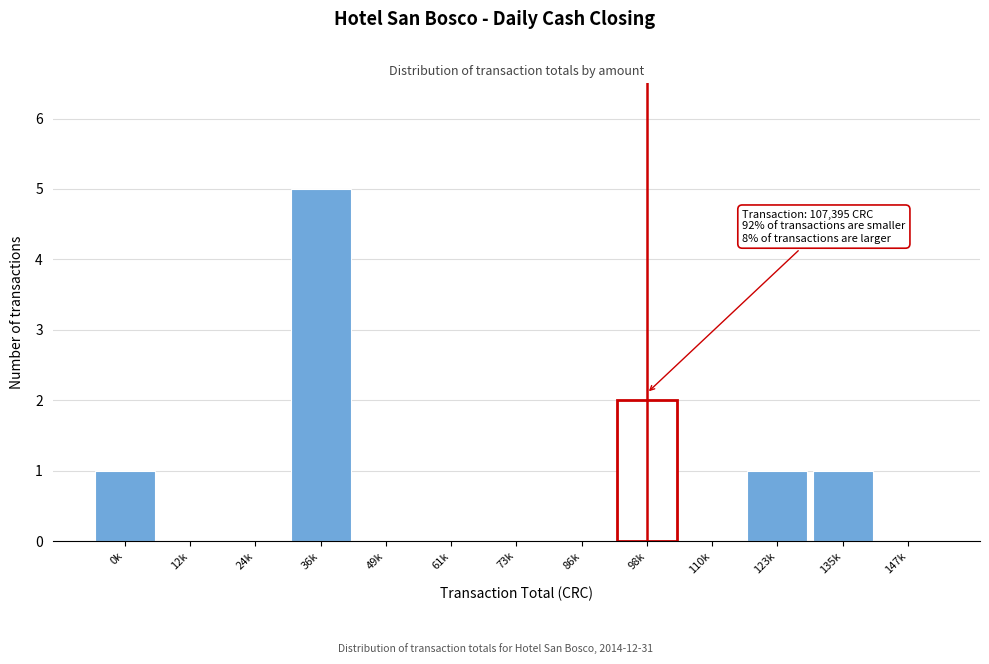

Reading left to right, transcribe all the data shown in this chart.

0k=1	12k=0	24k=0	36k=5	49k=0	61k=0	73k=0	86k=0	98k=2	110k=0	123k=1	135k=1	147k=0